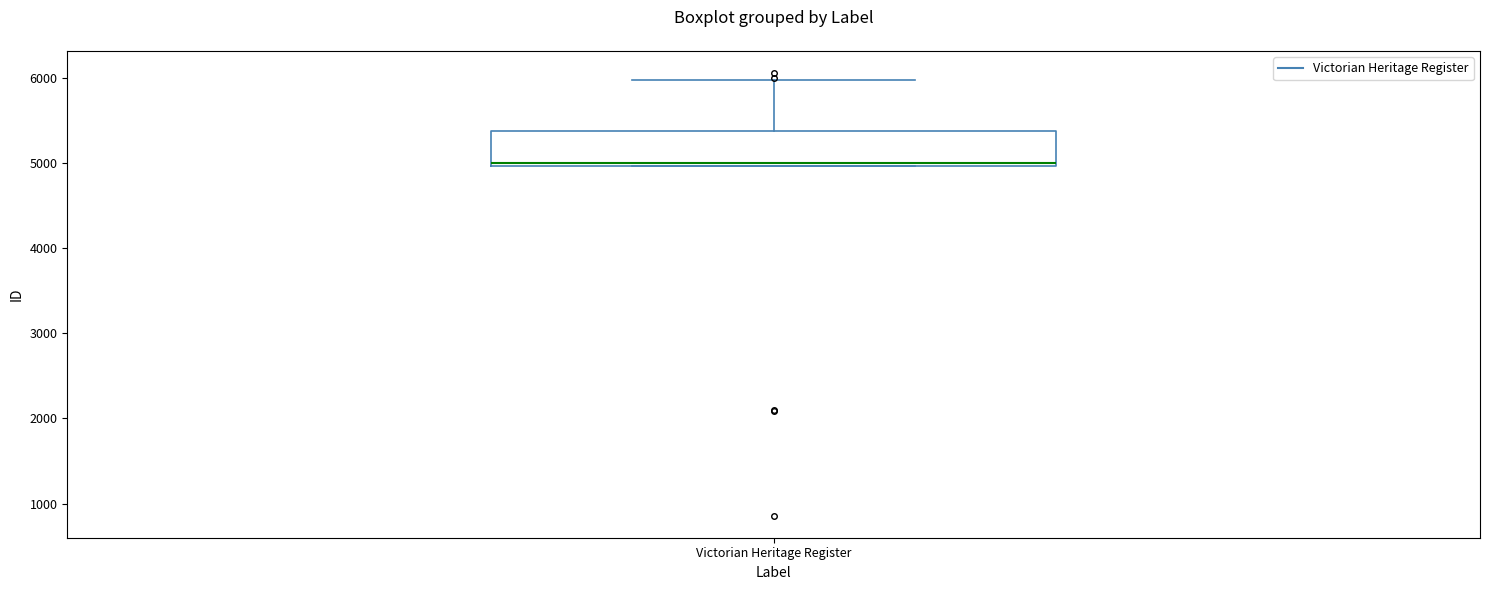

Where does the upper whisker of the box for Victorian Heritage Register end on the y-axis? The values are not printed on the chart, so give them approximately, as read against the axis.

6000